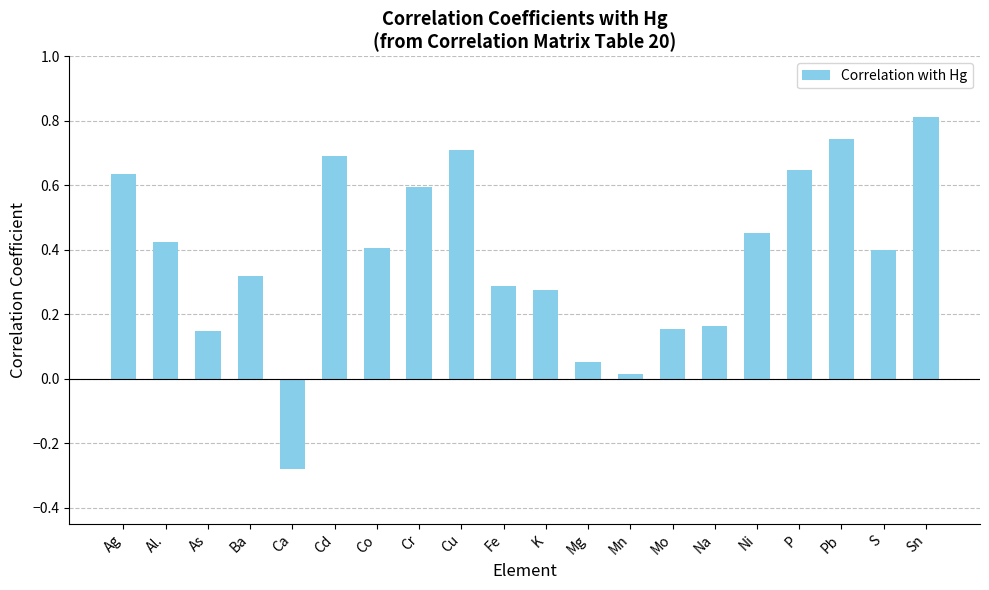

What is the sum of the values at Ag and Co?

1.0